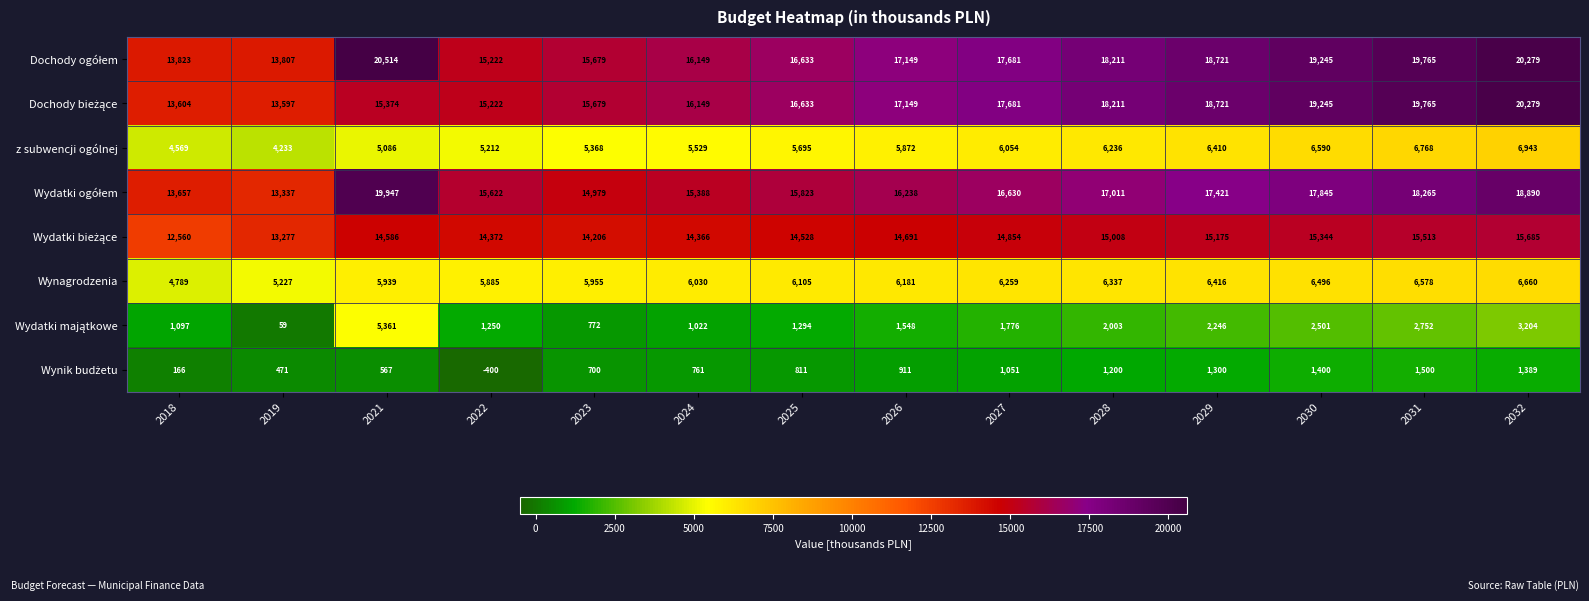

What is the spread (max minus min) of values at 2018?

13657